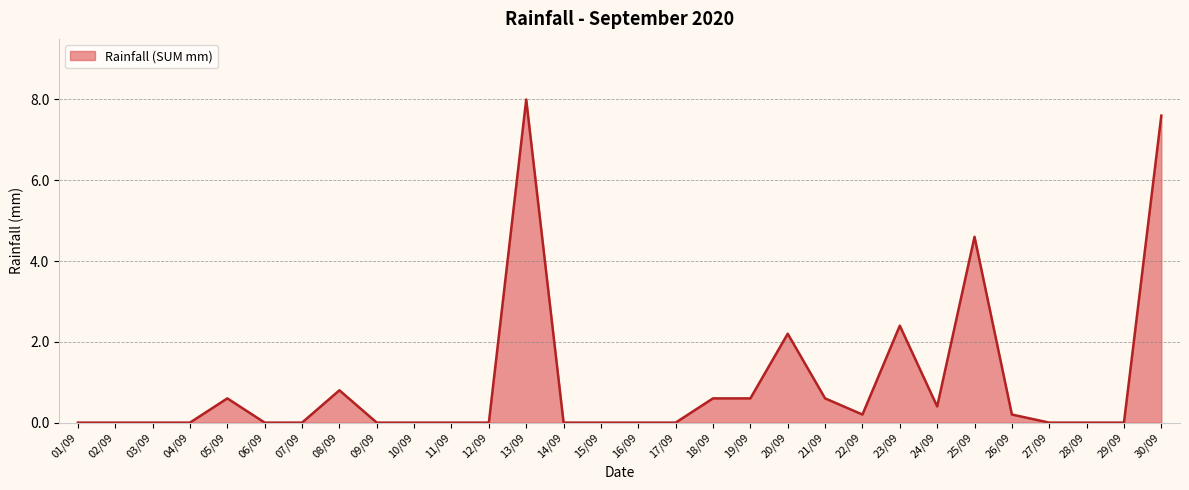

What position from the right is 12/09?

19